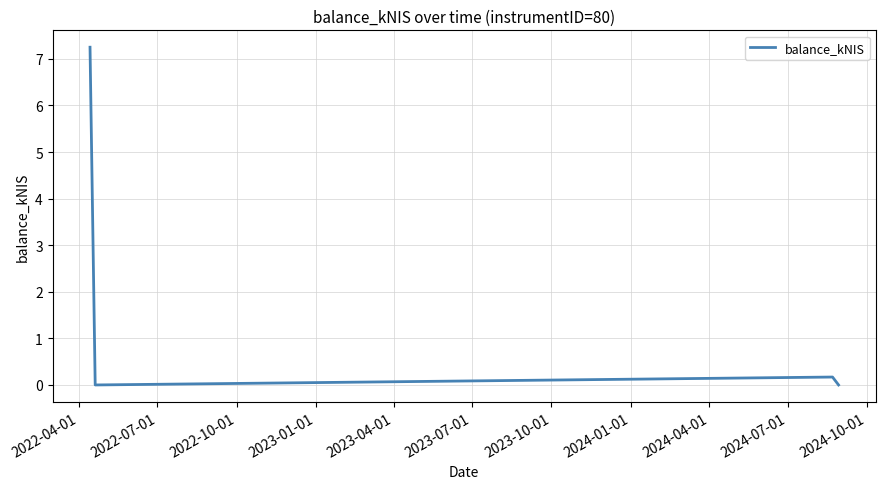

What is the sum of all values?

7.4